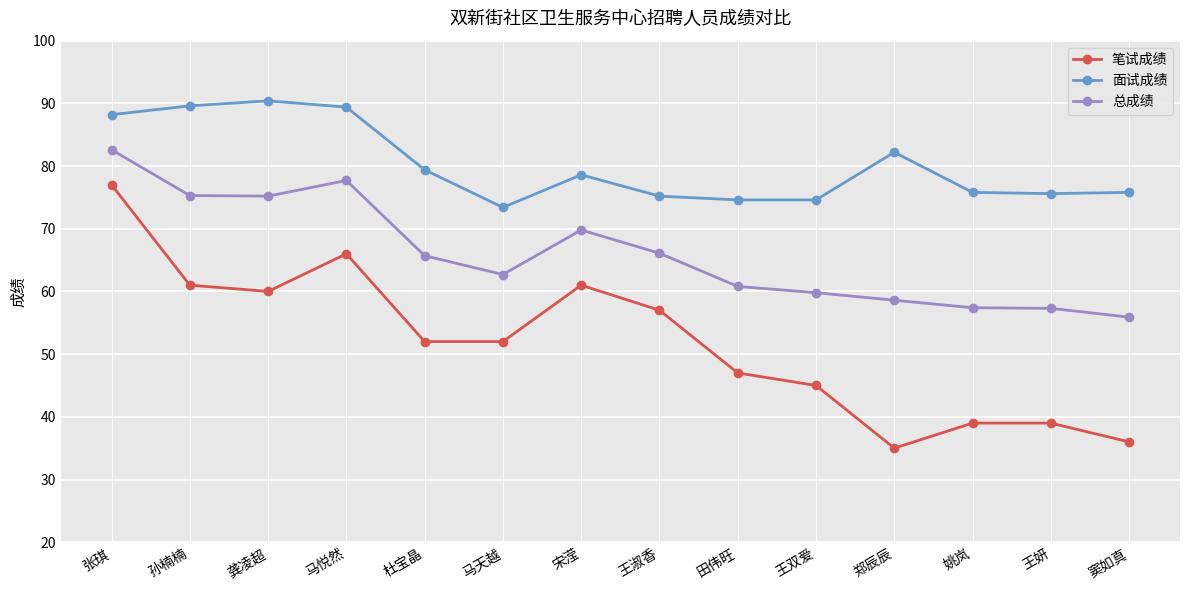

What is the difference between the highest and lowest values at 窦如真?

39.8